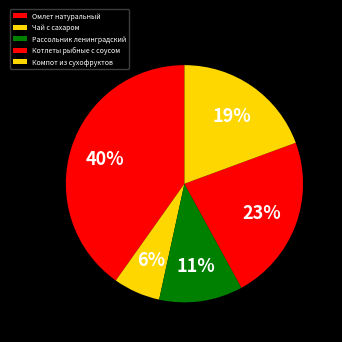

What percentage is the Чай с сахаром slice, to the nearest percent?

6%